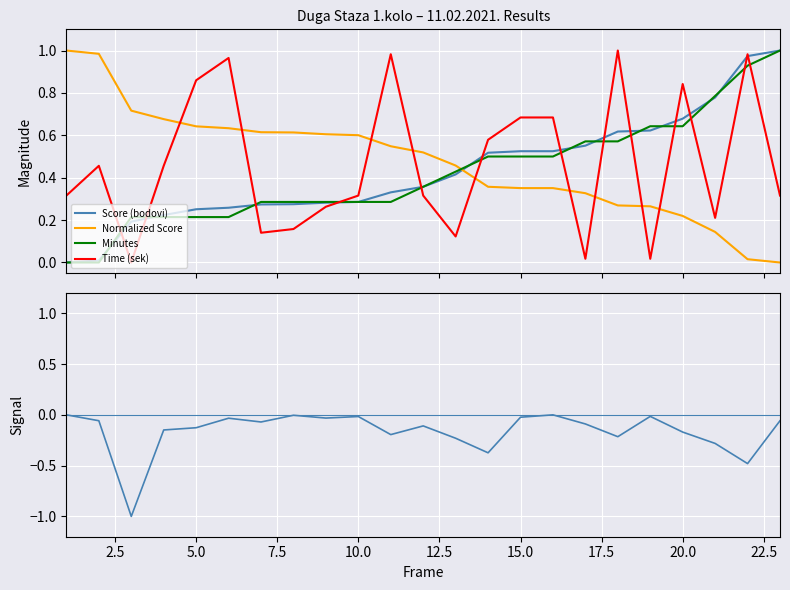

How many distinct data groups are displayed?

5